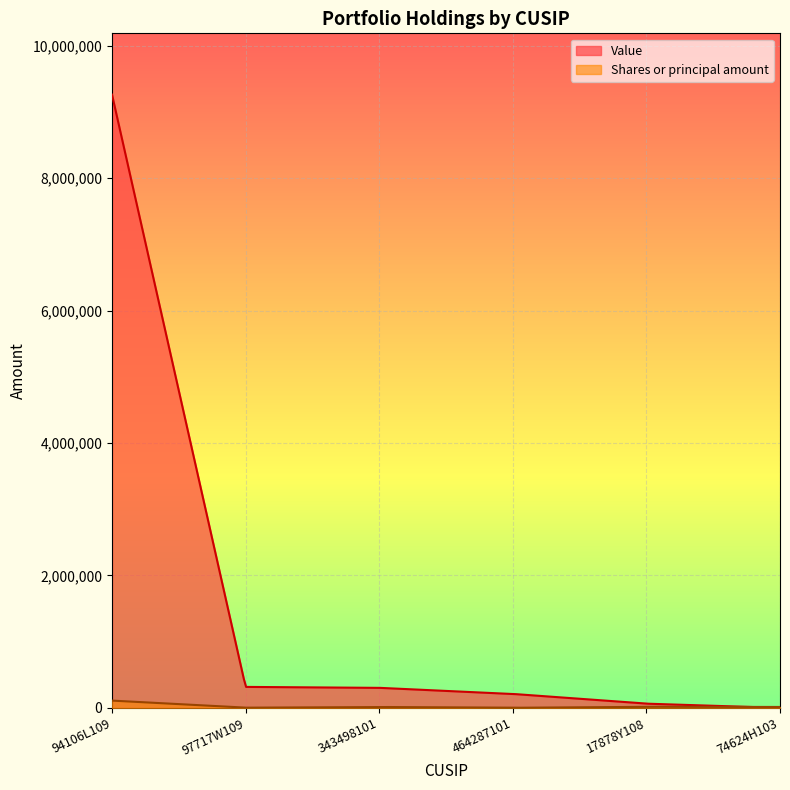

What is the average value of the Shares or principal amount series?

19813.1